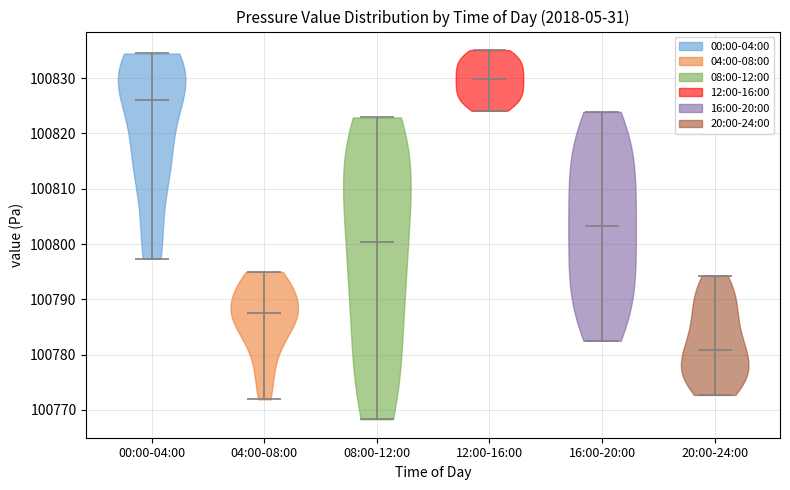

Where does the median line of the violin for 12:00-16:00 sit on the y-axis? The values are not printed on the chart, so give them approximately, as read against the axis.

100830